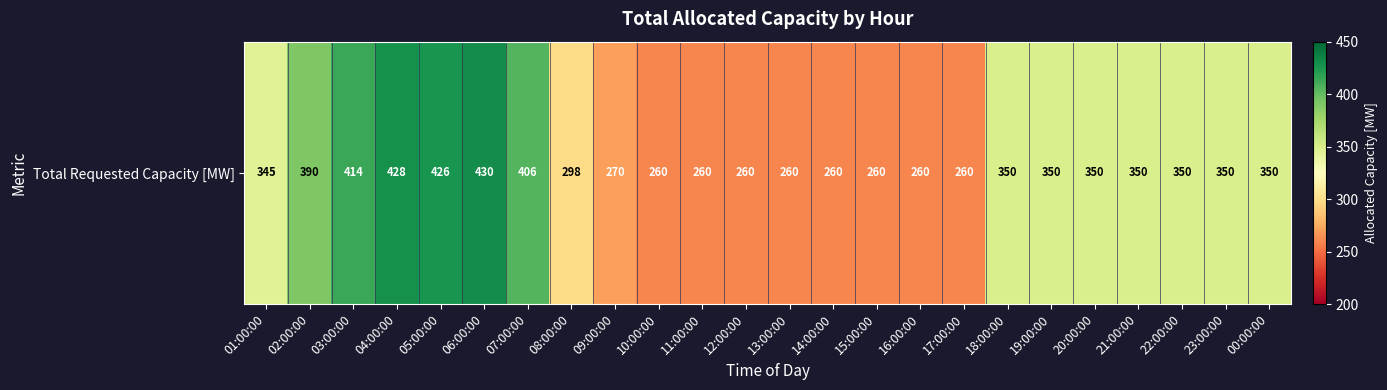

List the labels in order of value, largest first.

06:00:00, 04:00:00, 05:00:00, 03:00:00, 07:00:00, 02:00:00, 18:00:00, 19:00:00, 20:00:00, 21:00:00, 22:00:00, 23:00:00, 00:00:00, 01:00:00, 08:00:00, 09:00:00, 10:00:00, 11:00:00, 12:00:00, 13:00:00, 14:00:00, 15:00:00, 16:00:00, 17:00:00